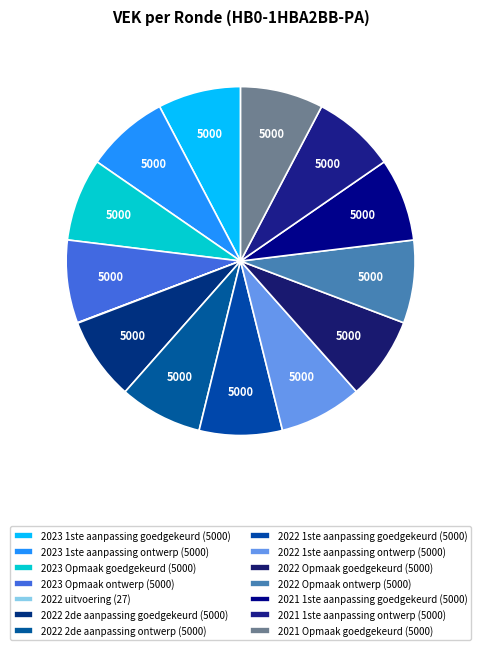

Does 2022 uitvoering represent more than half of the total?

No